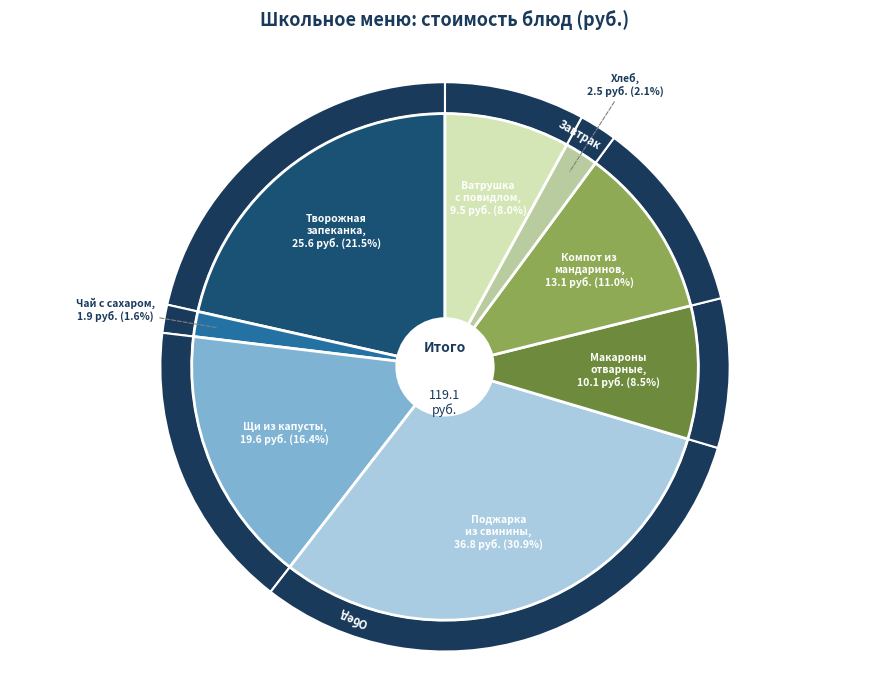

What is the total percentage of макароны отварные and запек творож со сгущ молоком?

30.0%